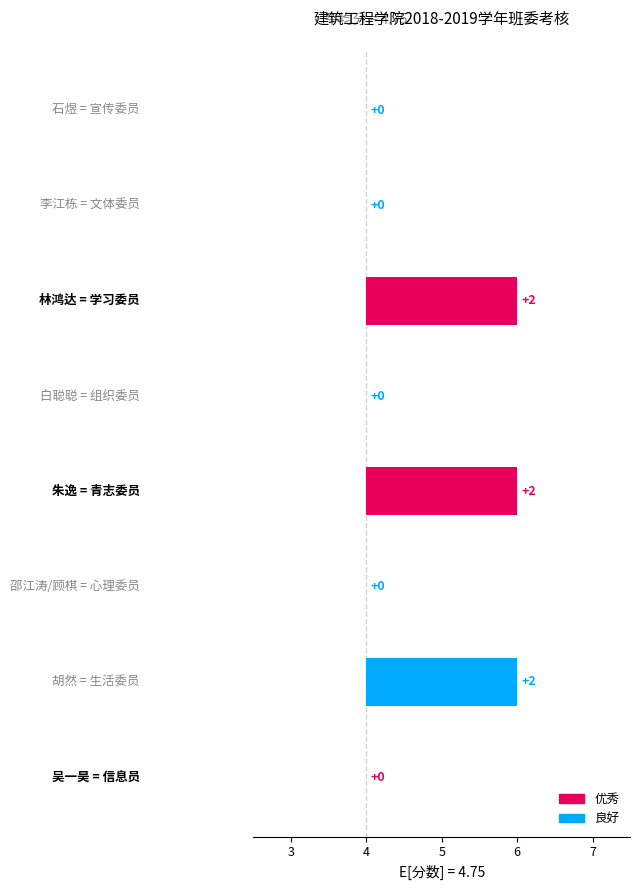

What is the approximate value at 青志委员?

6